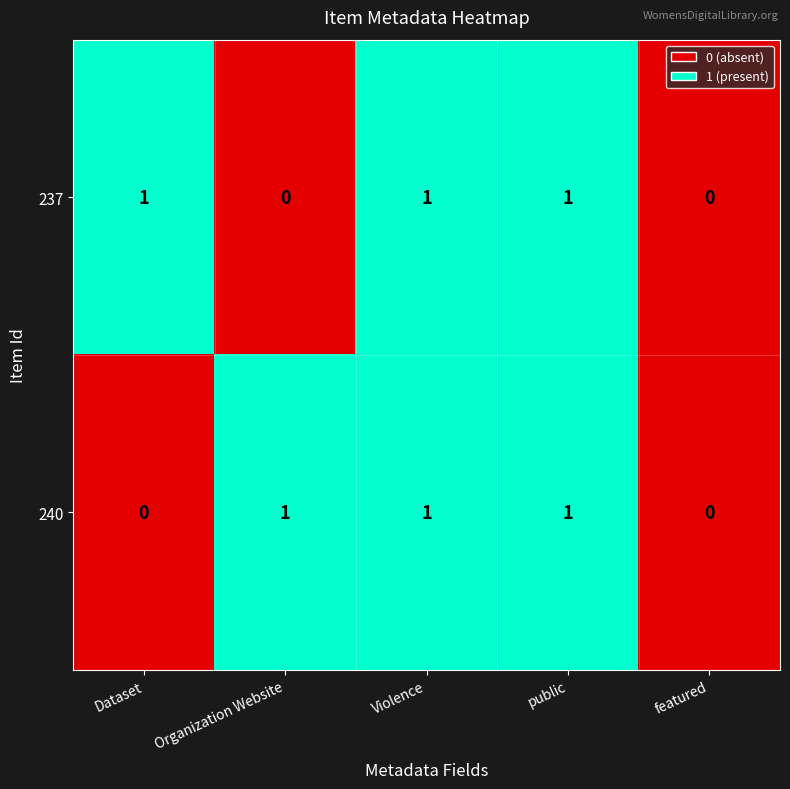

True or false: 237 has a value of 1 at Organization Website.

False